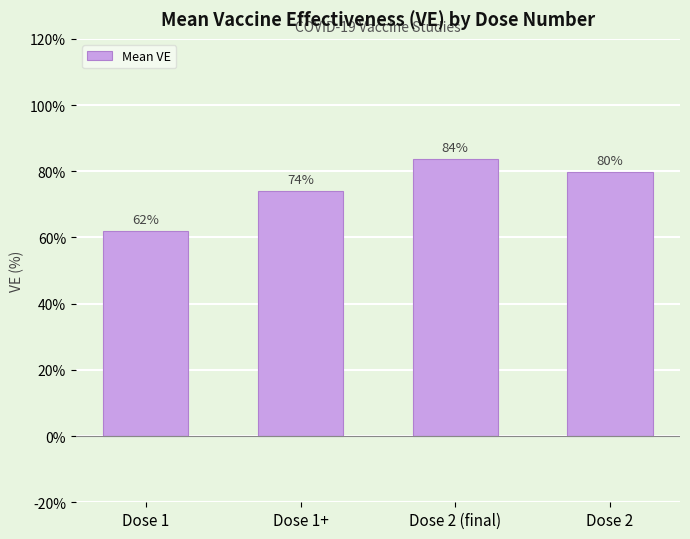

What is the difference between the values at Dose 1 and Dose 2?

17.6